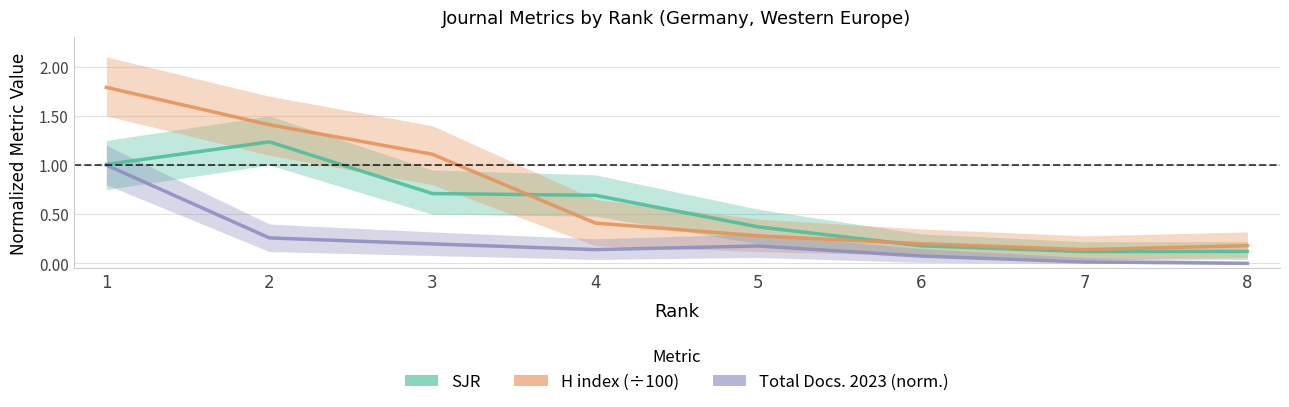

How many series are shown in this chart?

3